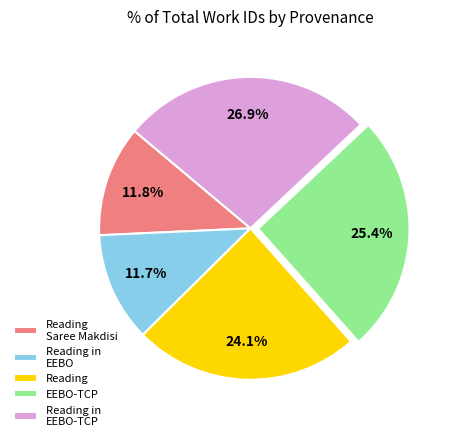

What portion of the pie excludes Reading in EEBO-TCP?

73.1%